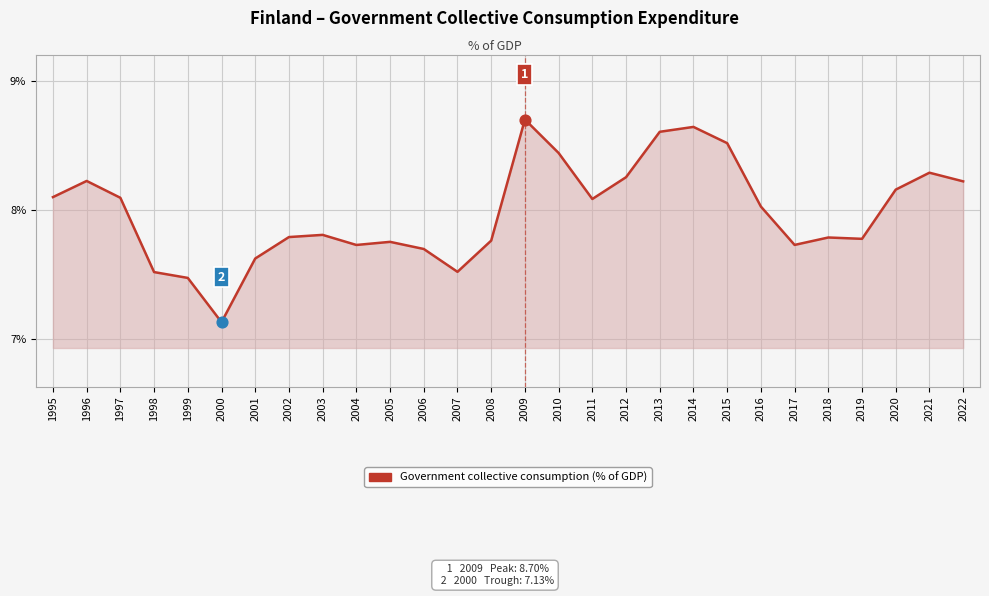

What is the change in value from 2000 to 2014?

+1.5